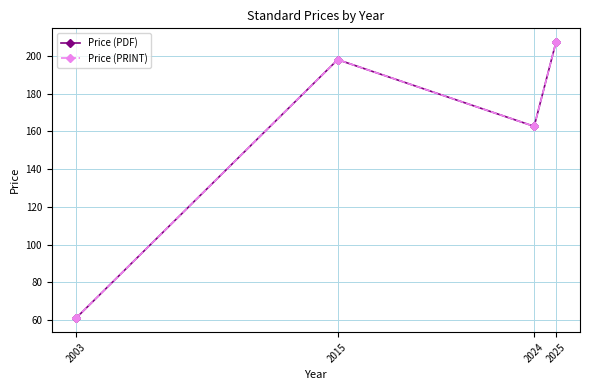

Is this an area chart (filled region under the line)?

No